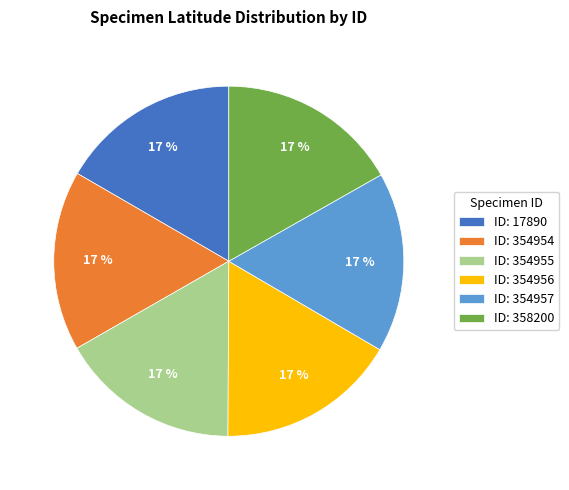

Does any single category account for the majority?

No